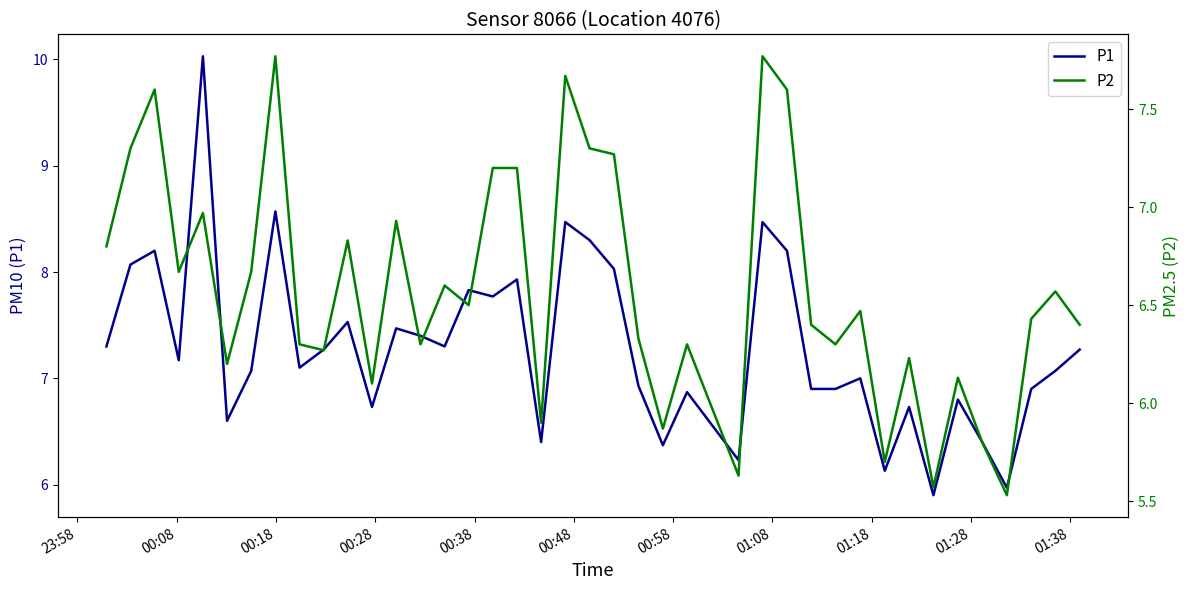

True or false: P1 has a value of 2.6 at 32.

False